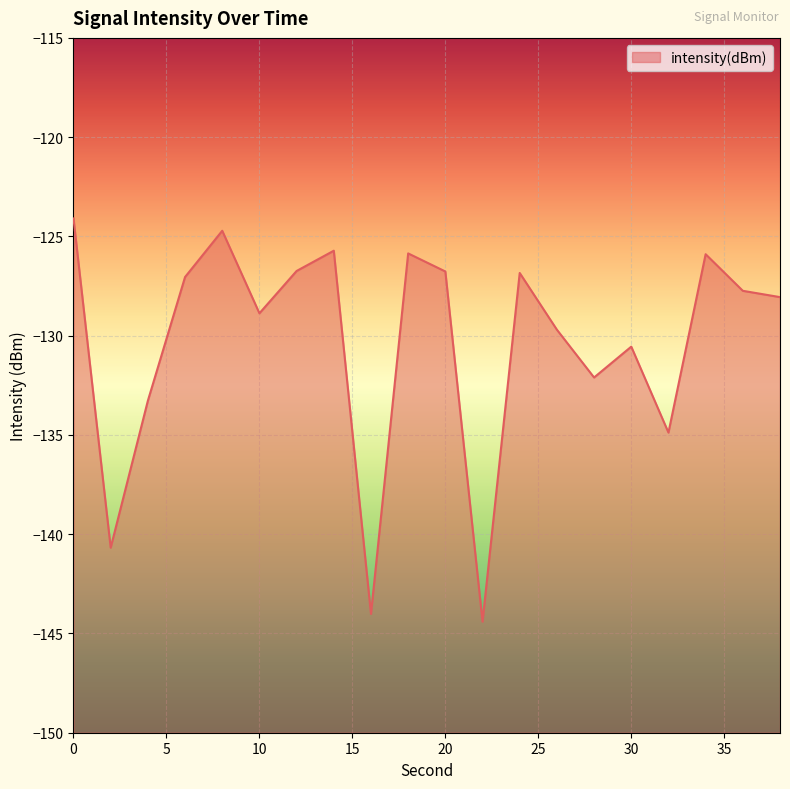

How many points are lower than both their immediate neighbors (excluding endpoints)?

6